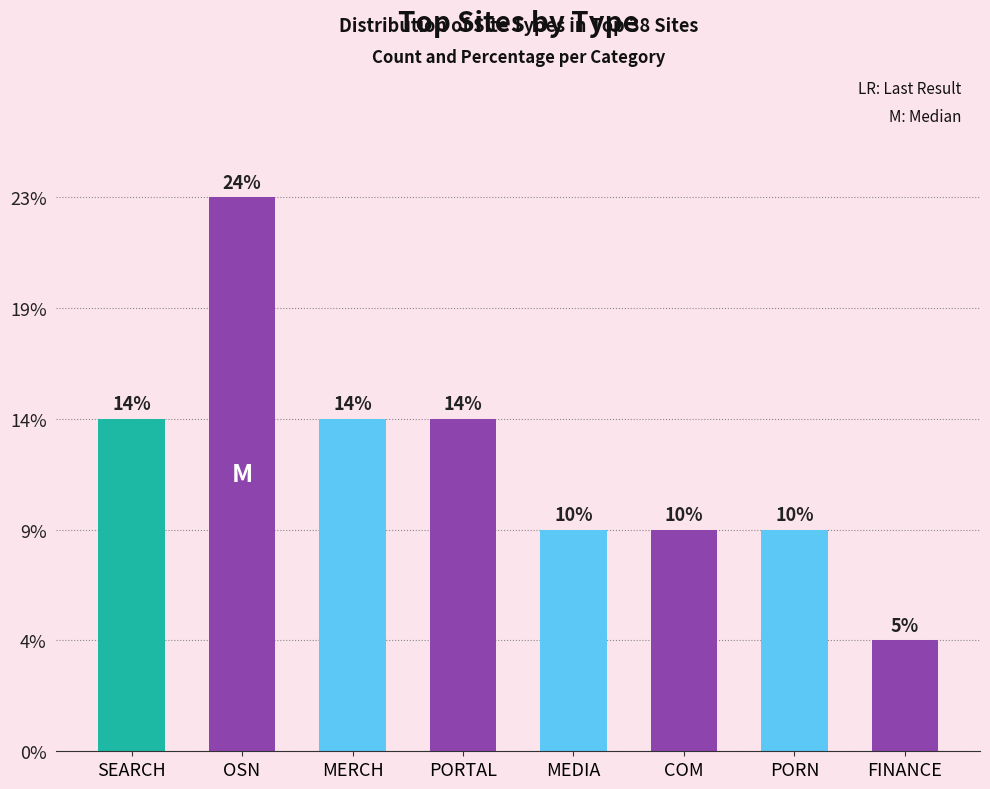

At which category does the chart reach its peak across all series?

OSN